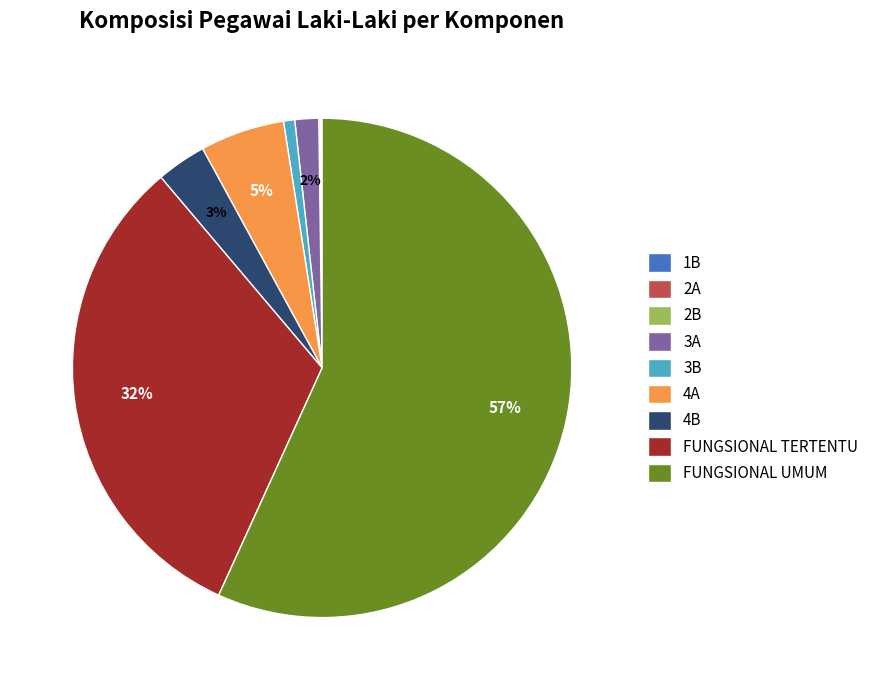

Which category accounts for the majority?

FUNGSIONAL UMUM